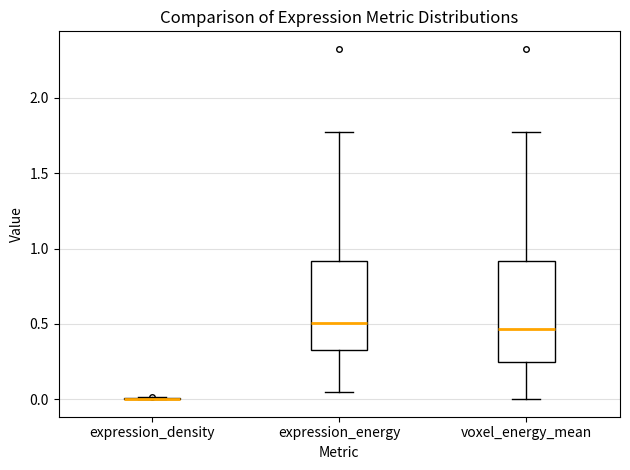

Reading left to right, read every box against the y-axis: the position of its median line, the range the box covers, and the ends of its whiskers. The values are not printed on the chart, so give them approximately, as read against the axis.

expression_density: box collapsed to a line at 0.00, whiskers 0.00 to 0.00
expression_energy: median 0.50, box 0.35 to 0.90, whiskers 0.05 to 1.80
voxel_energy_mean: median 0.45, box 0.25 to 0.90, whiskers 0.00 to 1.80